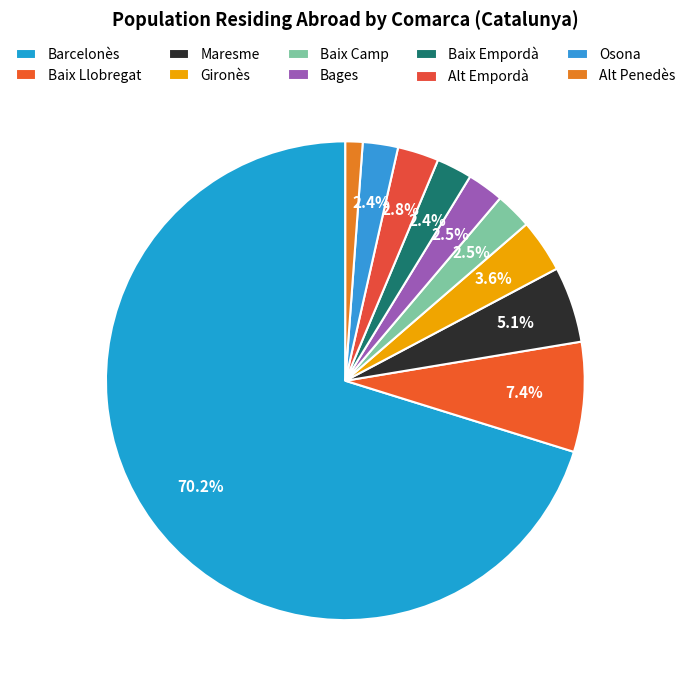

How many slices are in this pie chart?

10